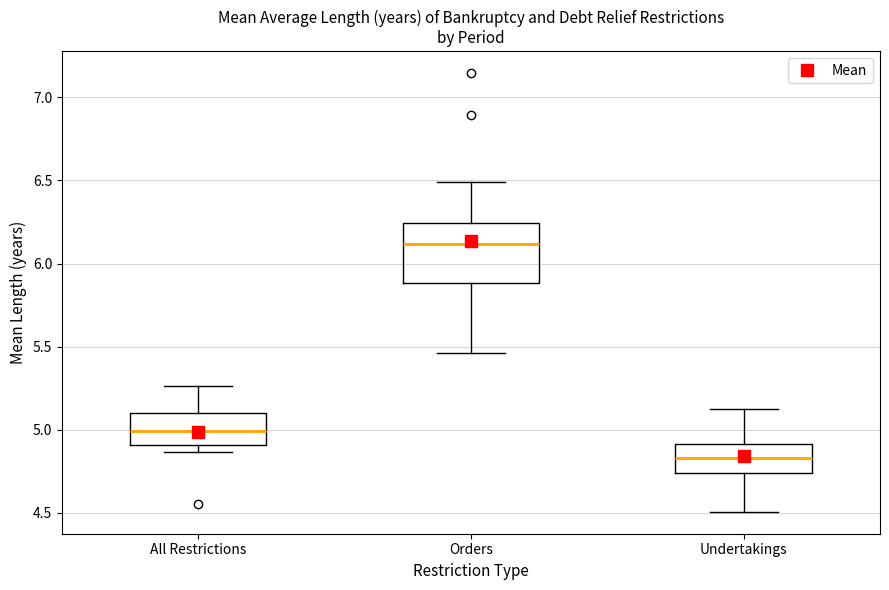

Where does the median line of the box for Undertakings sit on the y-axis? The values are not printed on the chart, so give them approximately, as read against the axis.

4.85